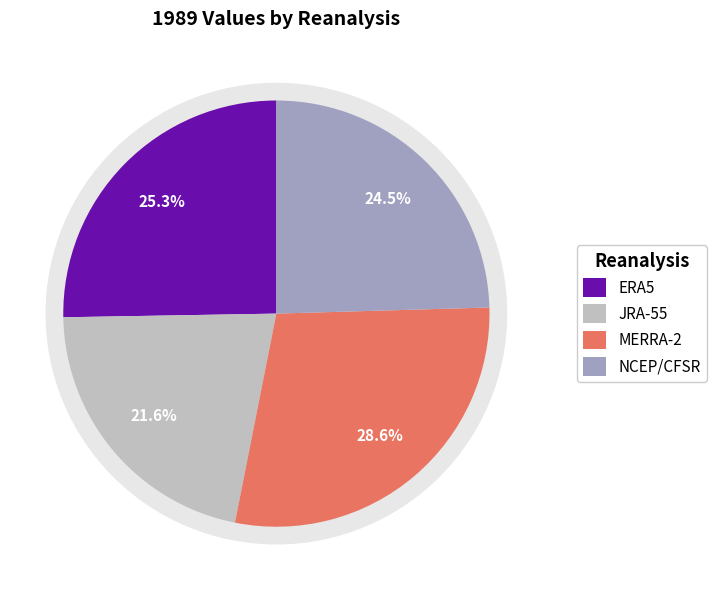

What is the change in value from ERA5 to JRA-55?

-0.1